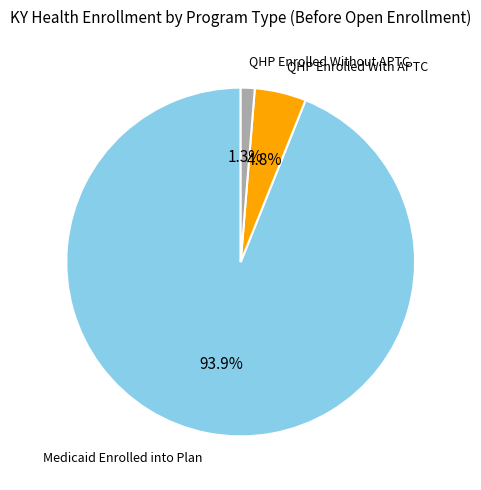

Does any single category account for the majority?

Yes